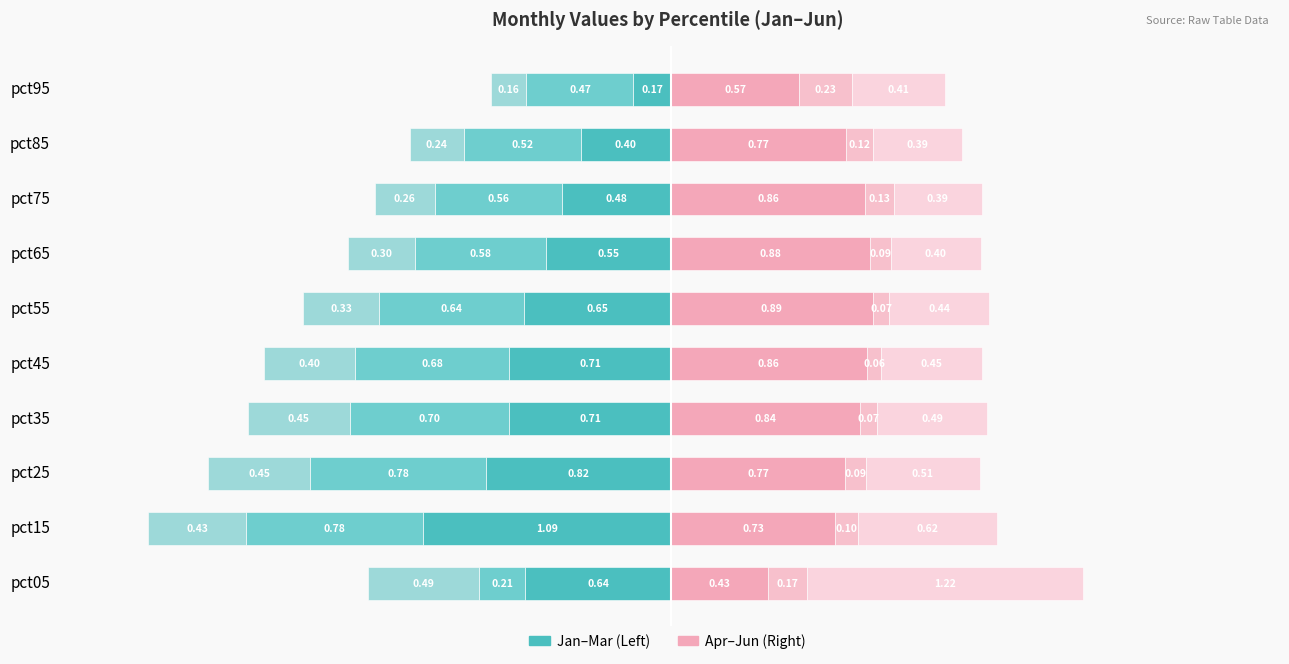

Is it true that Apr equals 0.7 at pct05?

False